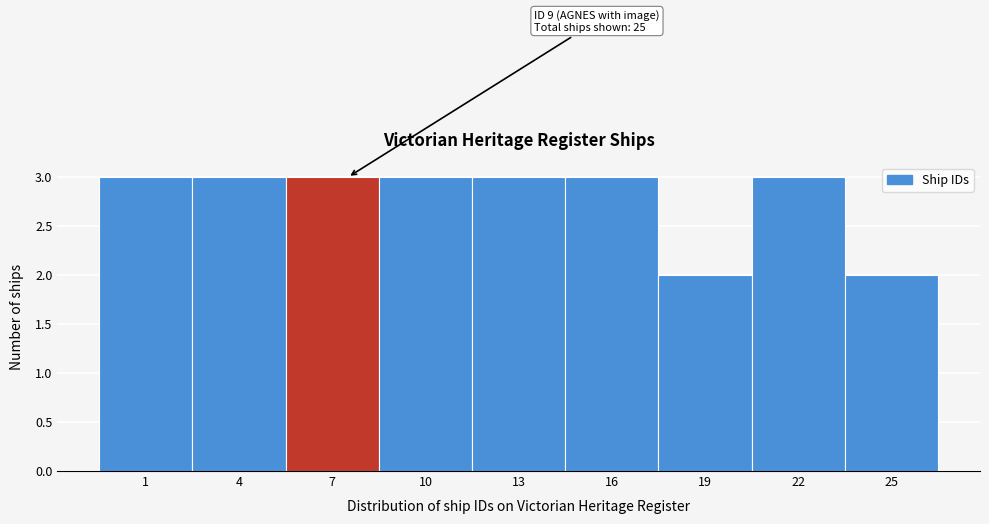

Reading left to right, transcribe all the data shown in this chart.

1=3	4=3	7=3	10=3	13=3	16=3	19=2	22=3	25=2